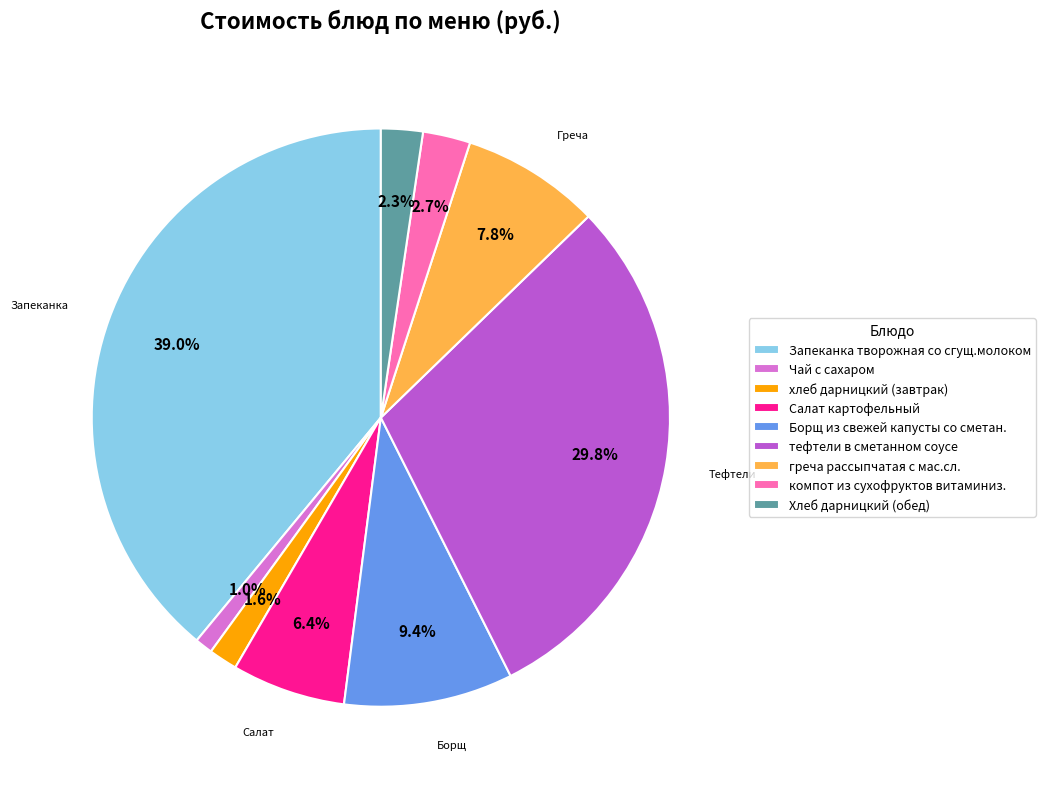

How many slices are in this pie chart?

9